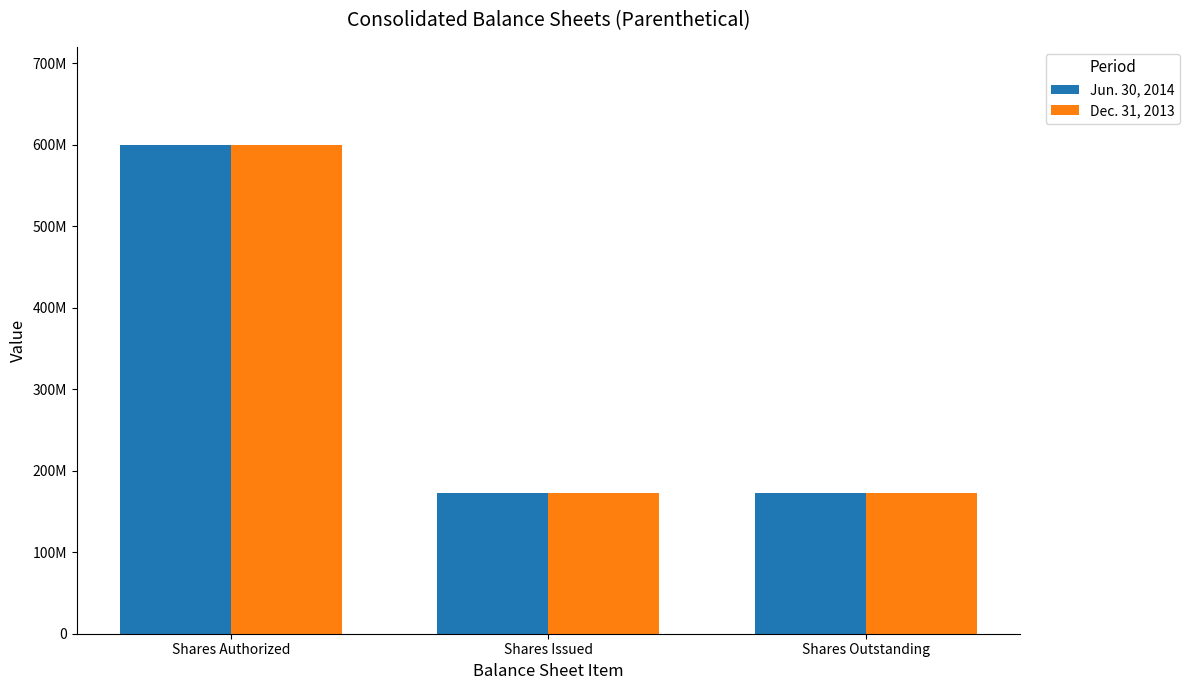

Rank the series by their maximum value, from lowest to highest.

Jun. 30, 2014, Dec. 31, 2013